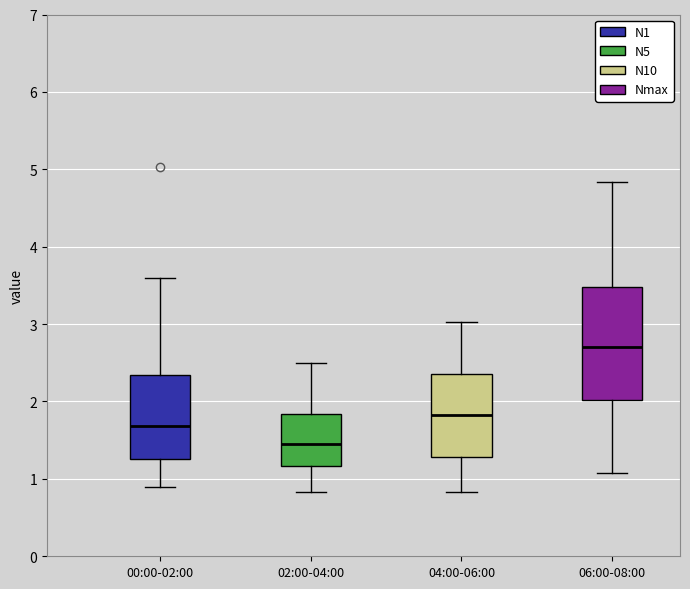

Which box has the lowest median line?

02:00-04:00